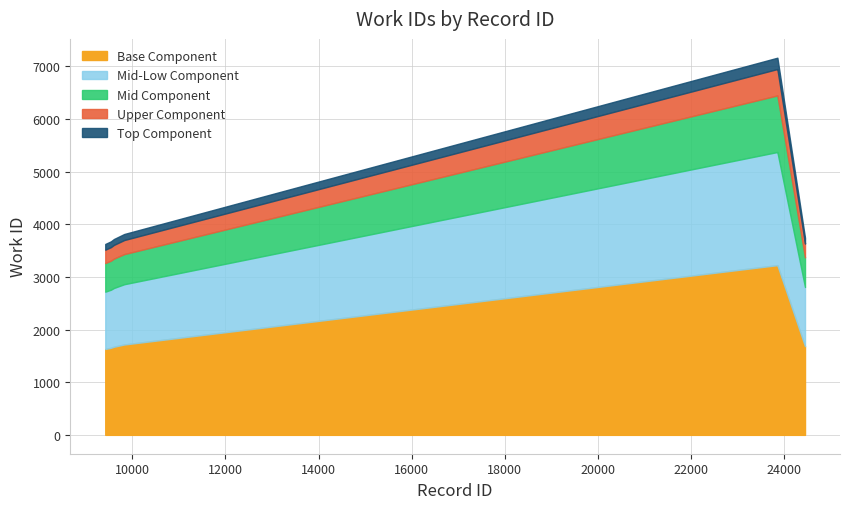

How many values exceed 1715?

4